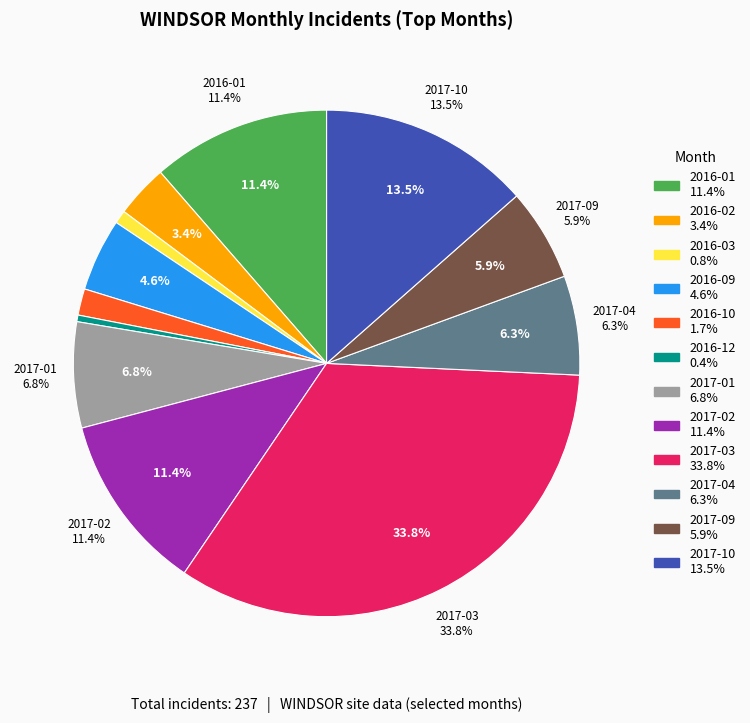

Approximately how many times larger is the value at 2017-10 compared to 2016-03?

16.0